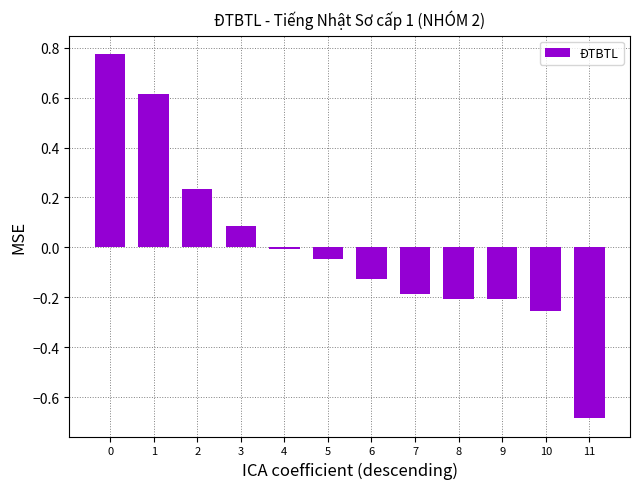

What is the value of the 4th bar from the left?

0.1